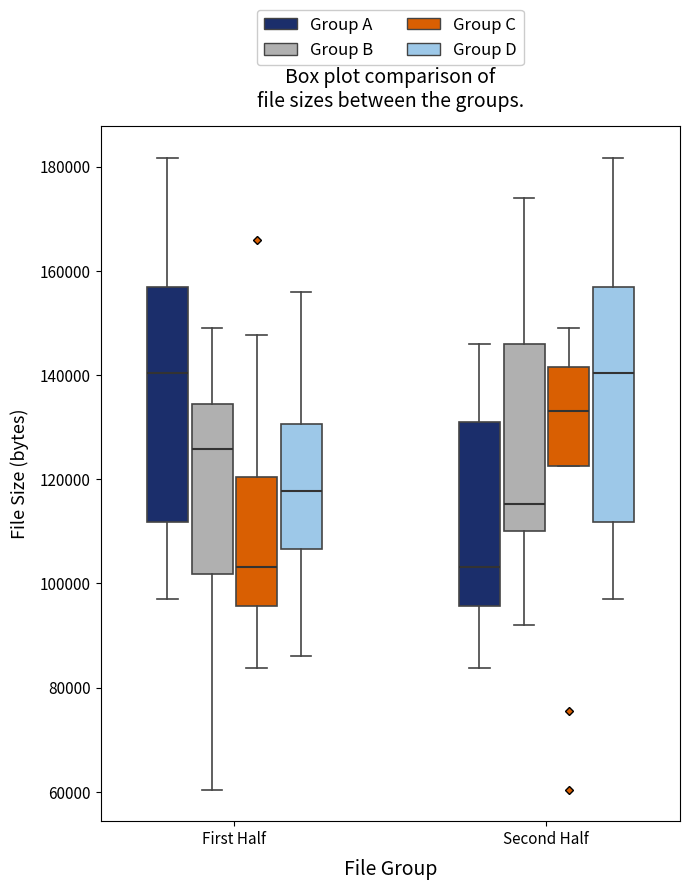

Reading left to right, transcribe this box plot: for each box, give where its median line is, the range the box spans, and where its two whiskers end, as read against the y-axis. The values are not printed on the chart, so give them approximately, as read against the axis.

First Half (Group A): median 140000, box 112000 to 156000, whiskers 98000 to 182000
First Half (Group B): median 126000, box 102000 to 134000, whiskers 60000 to 148000
First Half (Group C): median 104000, box 96000 to 120000, whiskers 84000 to 148000
First Half (Group D): median 118000, box 106000 to 130000, whiskers 86000 to 156000
Second Half (Group A): median 104000, box 96000 to 130000, whiskers 84000 to 146000
Second Half (Group B): median 116000, box 110000 to 146000, whiskers 92000 to 174000
Second Half (Group C): median 134000, box 122000 to 142000, whiskers 122000 to 148000
Second Half (Group D): median 140000, box 112000 to 156000, whiskers 98000 to 182000